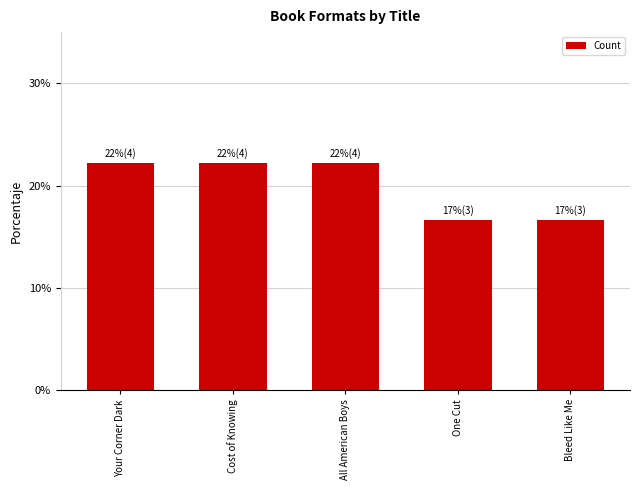

Which has a higher value, Bleed Like Me or Cost of Knowing?

Cost of Knowing